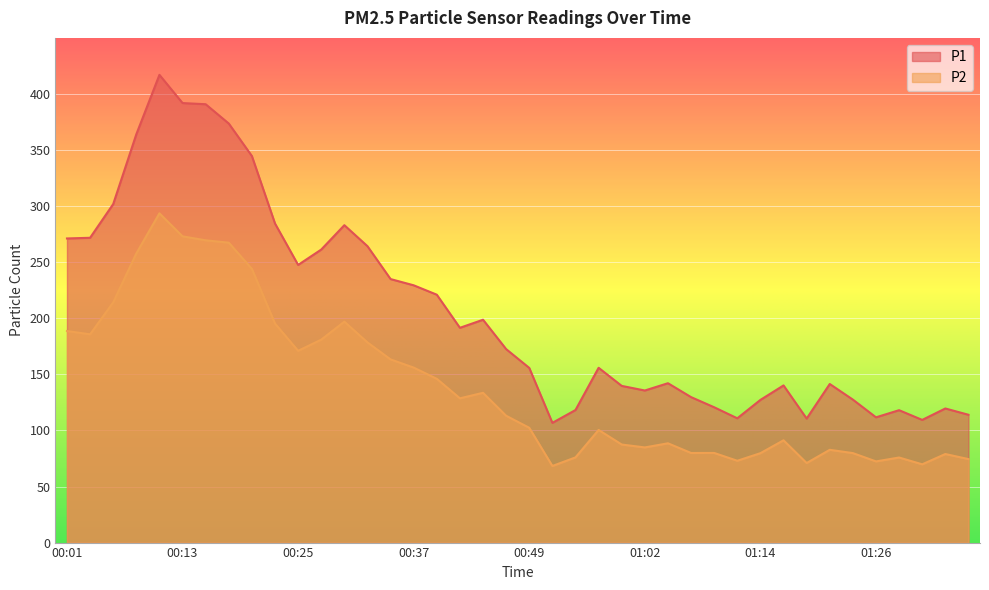

Where is P1 nearest to the value 261?

00:28